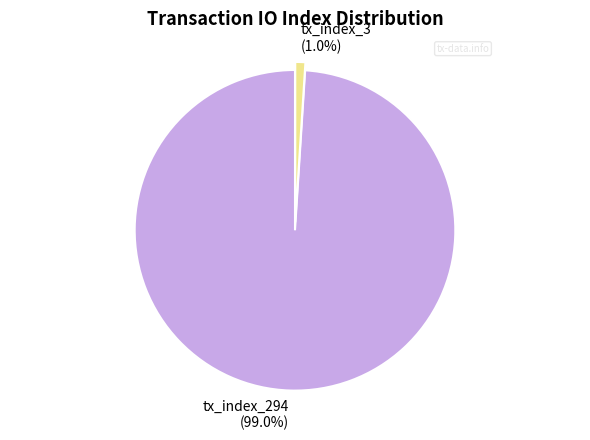

Rank the categories by value from lowest to highest.

tx_index_3, tx_index_294